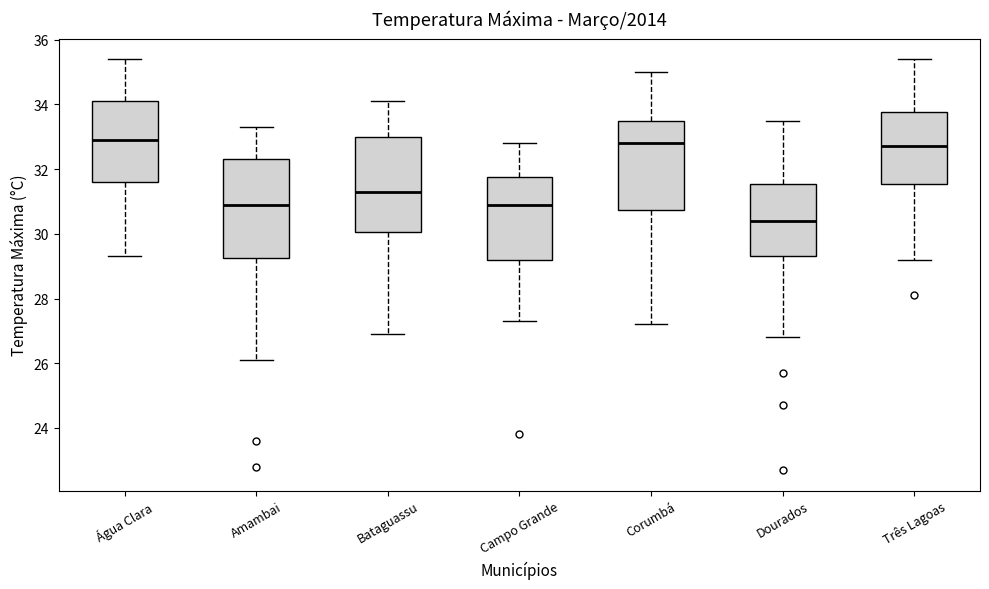

Reading left to right, read every box against the y-axis: the position of its median line, the range the box covers, and the ends of its whiskers. The values are not printed on the chart, so give them approximately, as read against the axis.

Água Clara: median 33.0, box 31.6 to 34.2, whiskers 29.4 to 35.4
Amambai: median 31.0, box 29.2 to 32.4, whiskers 26.2 to 33.4
Bataguassu: median 31.4, box 30.0 to 33.0, whiskers 27.0 to 34.2
Campo Grande: median 31.0, box 29.2 to 31.8, whiskers 27.4 to 32.8
Corumbá: median 32.8, box 30.8 to 33.6, whiskers 27.2 to 35.0
Dourados: median 30.4, box 29.4 to 31.6, whiskers 26.8 to 33.6
Três Lagoas: median 32.8, box 31.6 to 33.8, whiskers 29.2 to 35.4